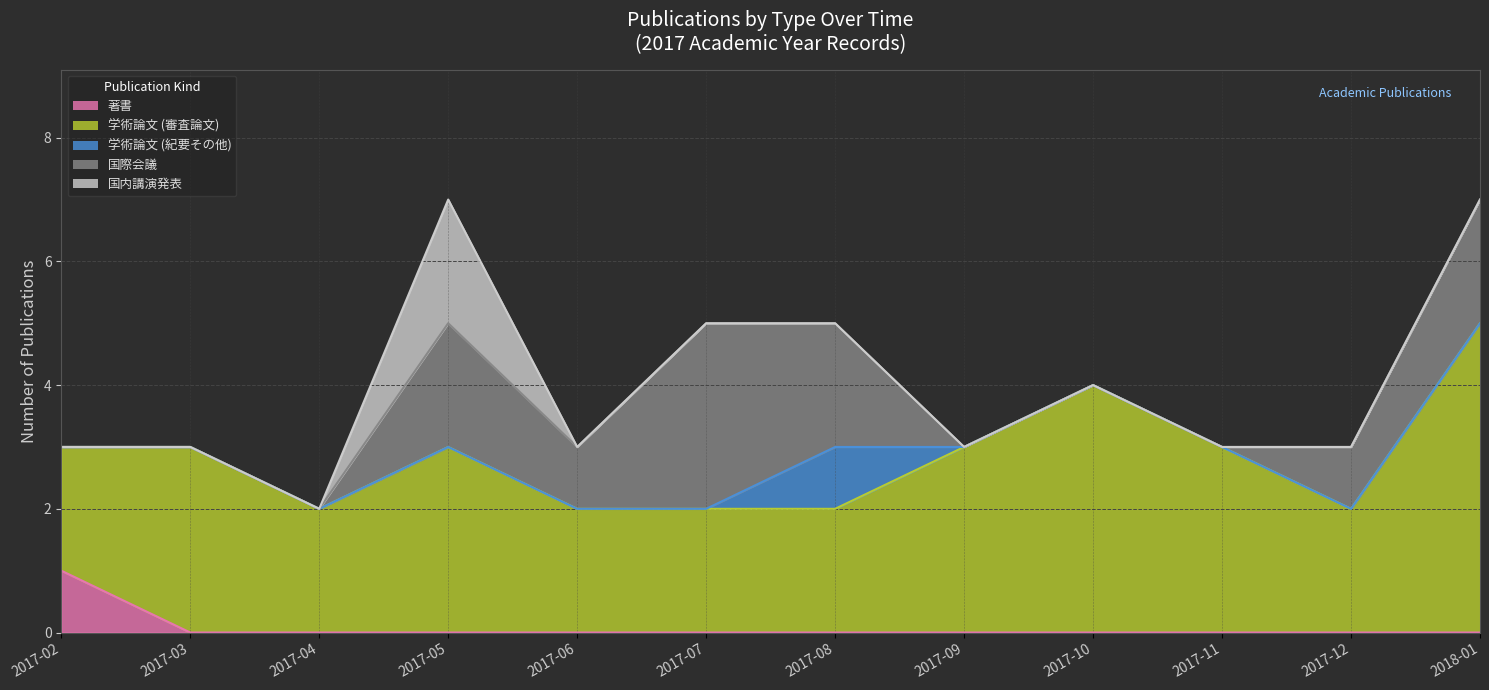

What are all the series names shown in the legend?

著書, 学術論文 (審査論文), 学術論文 (紀要その他), 国際会議, 国内講演発表